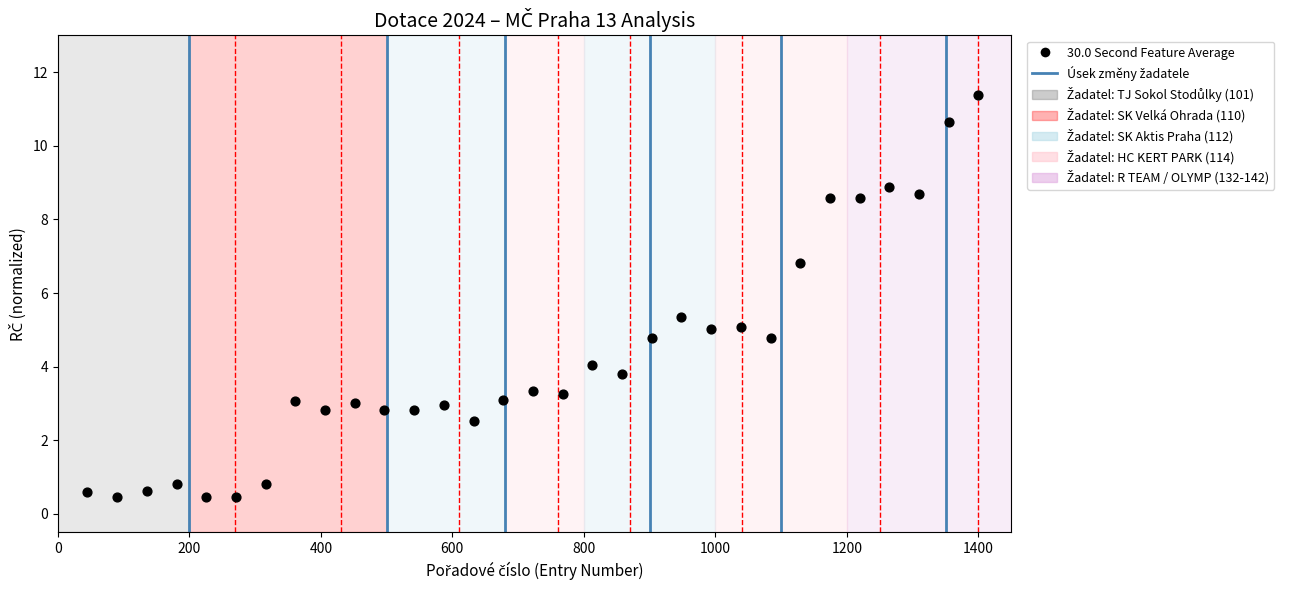

What is the range of Y values (max minus min)?

10.9